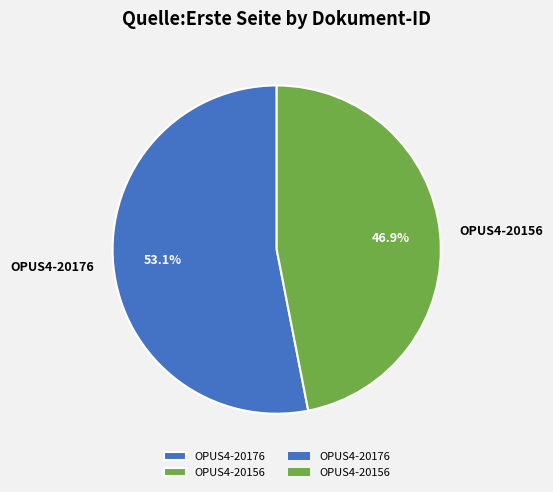

Which category accounts for the majority?

OPUS4-20176